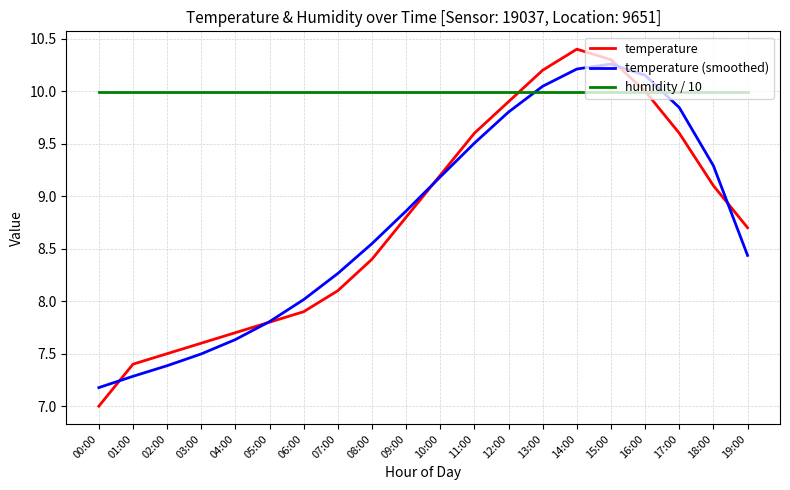

Where does the temperature (smoothed) series first go above 8?

06:00